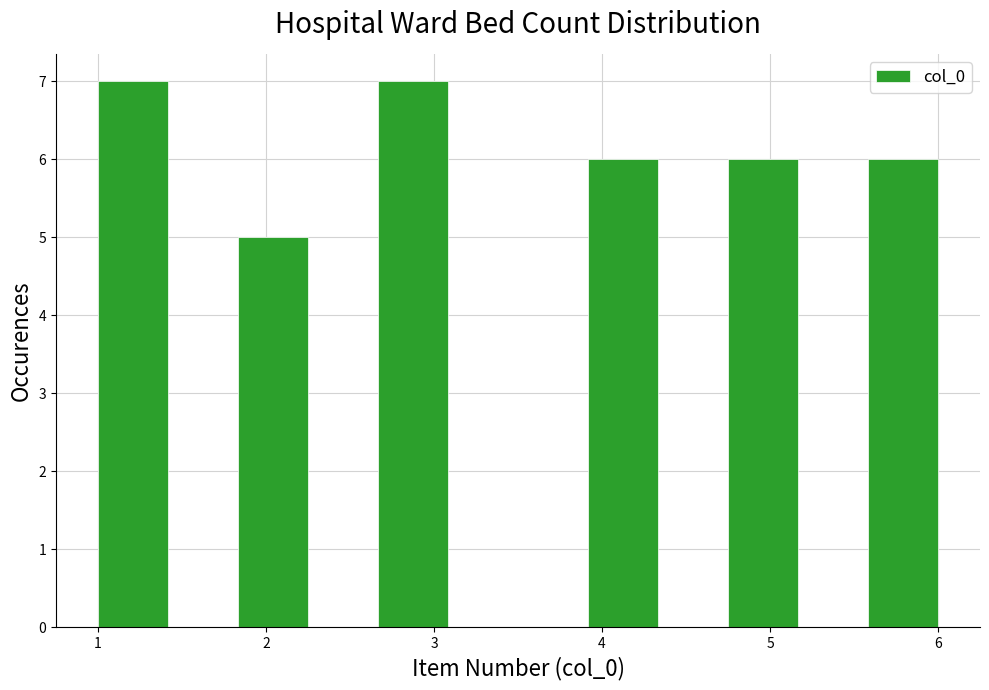

Reading left to right, transcribe this chart: for each bar, give the range it covers on the x-axis and its height. Neither the bar edges nor the heights are printed on the chart, so give them approximately, as read against the axes.

1.0 to 1.4: 7
1.4 to 1.8: 0
1.8 to 2.3: 5
2.3 to 2.7: 0
2.7 to 3.1: 7
3.1 to 3.5: 0
3.5 to 3.9: 0
3.9 to 4.3: 6
4.3 to 4.8: 0
4.8 to 5.2: 6
5.2 to 5.6: 0
5.6 to 6.0: 6